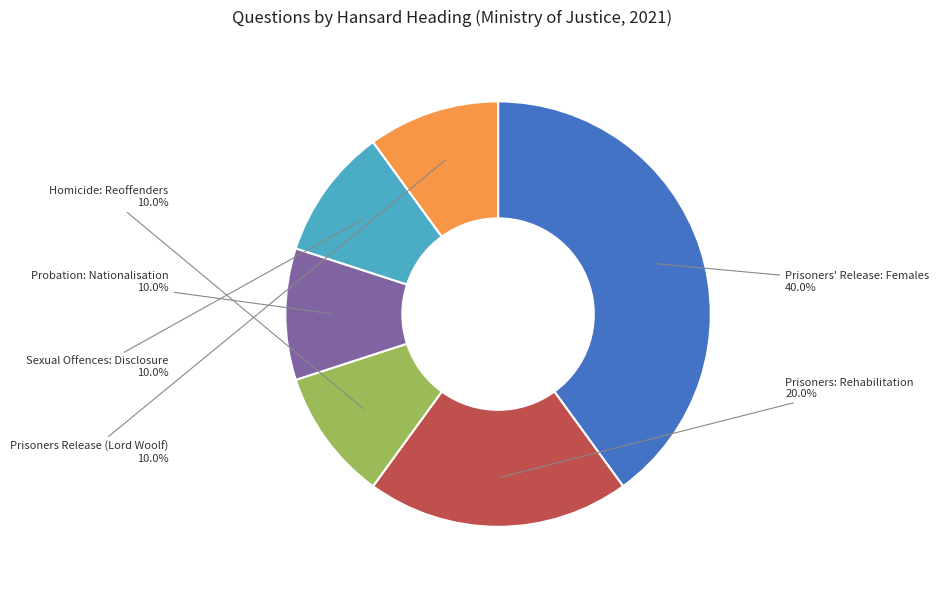

Does any single category account for the majority?

No